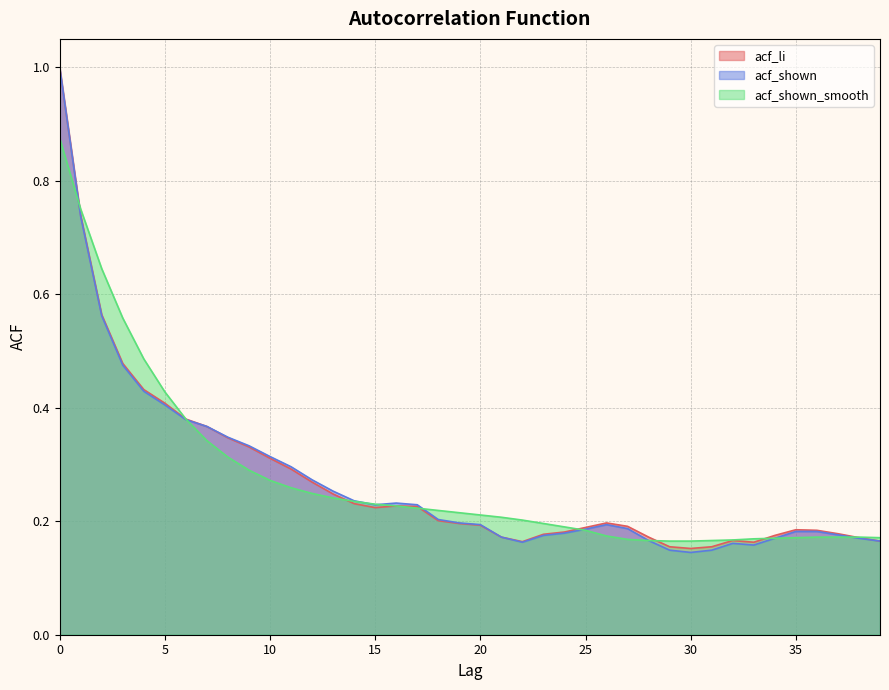

Reading left to right, what are all the values shown in this chart?

acf_li: 1.0	0.7	0.6	0.5	0.4	0.4	0.4	0.4	0.3	0.3	0.3	0.3	0.3	0.2	0.2	0.2	0.2	0.2	0.2	0.2	0.2	0.2	0.2	0.2	0.2	0.2	0.2	0.2	0.2	0.2	0.2	0.2	0.2	0.2	0.2	0.2	0.2	0.2	0.2	0.2
acf_shown: 1.0	0.7	0.6	0.5	0.4	0.4	0.4	0.4	0.3	0.3	0.3	0.3	0.3	0.3	0.2	0.2	0.2	0.2	0.2	0.2	0.2	0.2	0.2	0.2	0.2	0.2	0.2	0.2	0.2	0.1	0.1	0.1	0.2	0.2	0.2	0.2	0.2	0.2	0.2	0.2
acf_shown_smooth: 0.9	0.8	0.6	0.6	0.5	0.4	0.4	0.3	0.3	0.3	0.3	0.3	0.2	0.2	0.2	0.2	0.2	0.2	0.2	0.2	0.2	0.2	0.2	0.2	0.2	0.2	0.2	0.2	0.2	0.2	0.2	0.2	0.2	0.2	0.2	0.2	0.2	0.2	0.2	0.2